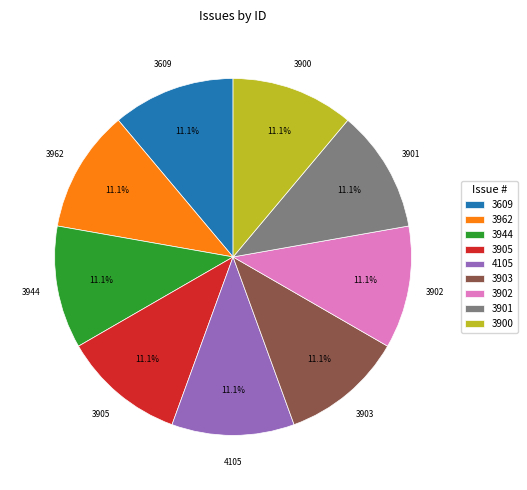

Approximately how many times larger is the value at 4105 compared to 3900?

1.0